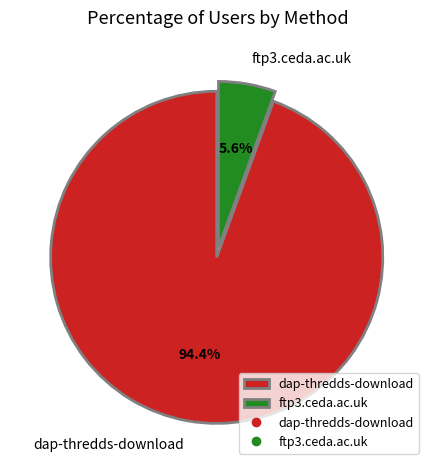

Is it true that ftp3.ceda.ac.uk is 6% of the pie?

True